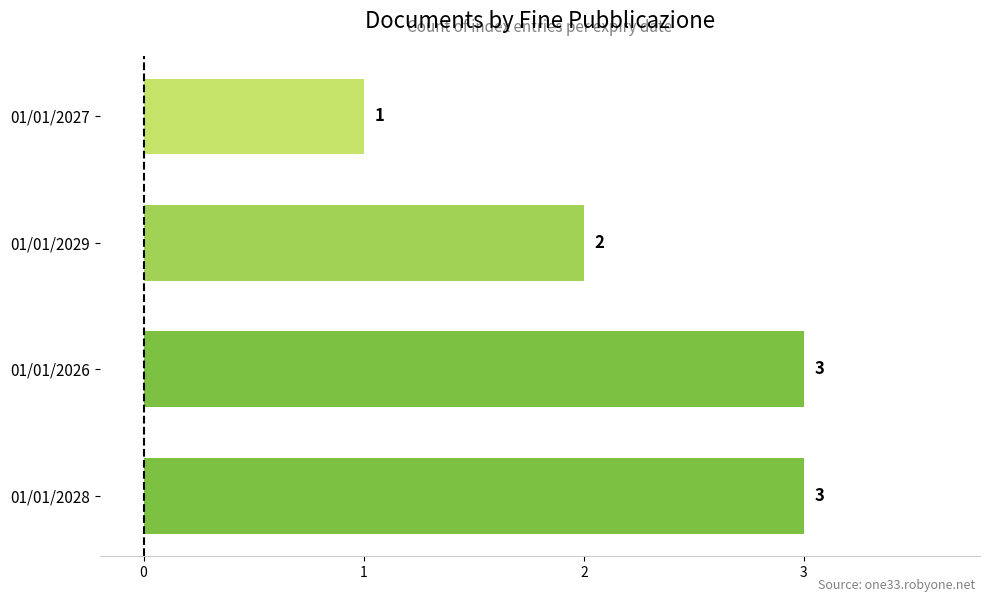

Reading top to bottom, transcribe all the data shown in this chart.

1	2	3	3